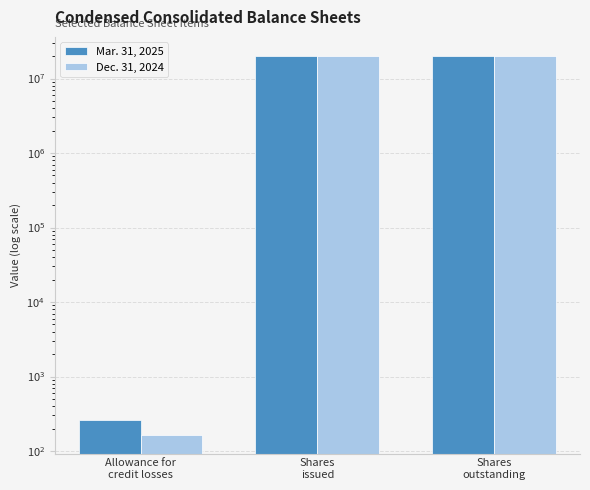

At Shares
outstanding, list the series in order from smallest to largest.

Dec. 31, 2024, Mar. 31, 2025